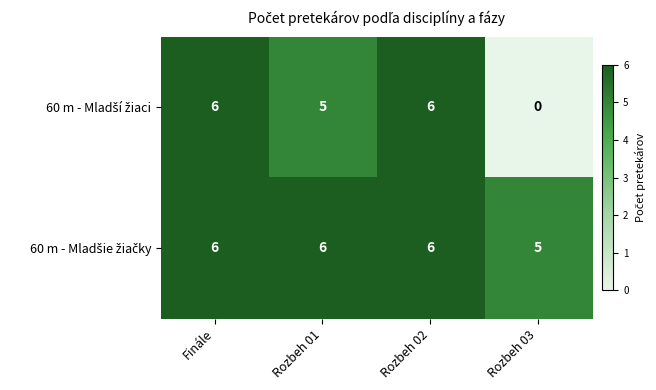

At how many categories does at least one series exceed 0?

4